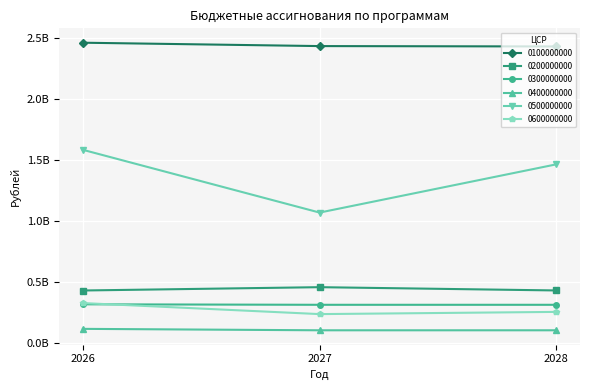

What are all the series names shown in the legend?

0100000000, 0200000000, 0300000000, 0400000000, 0500000000, 0600000000